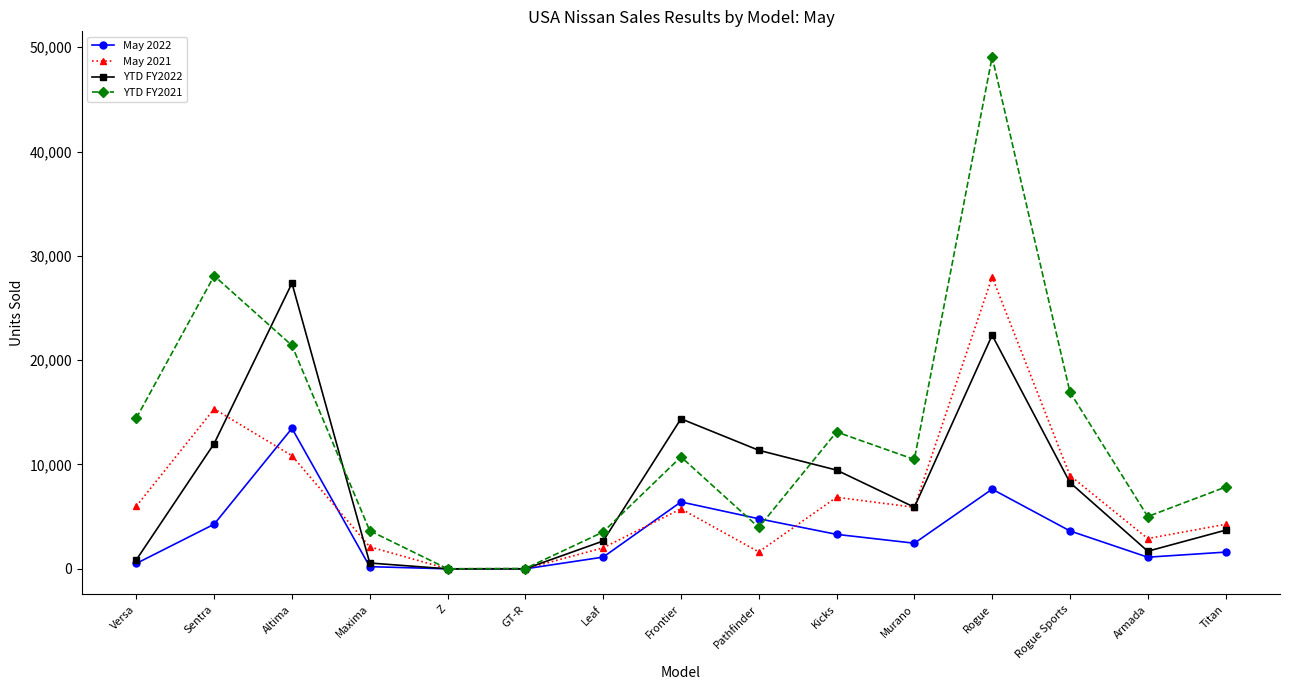

What is the value of the YTD FY2021 point at the 15th from the left?

7835